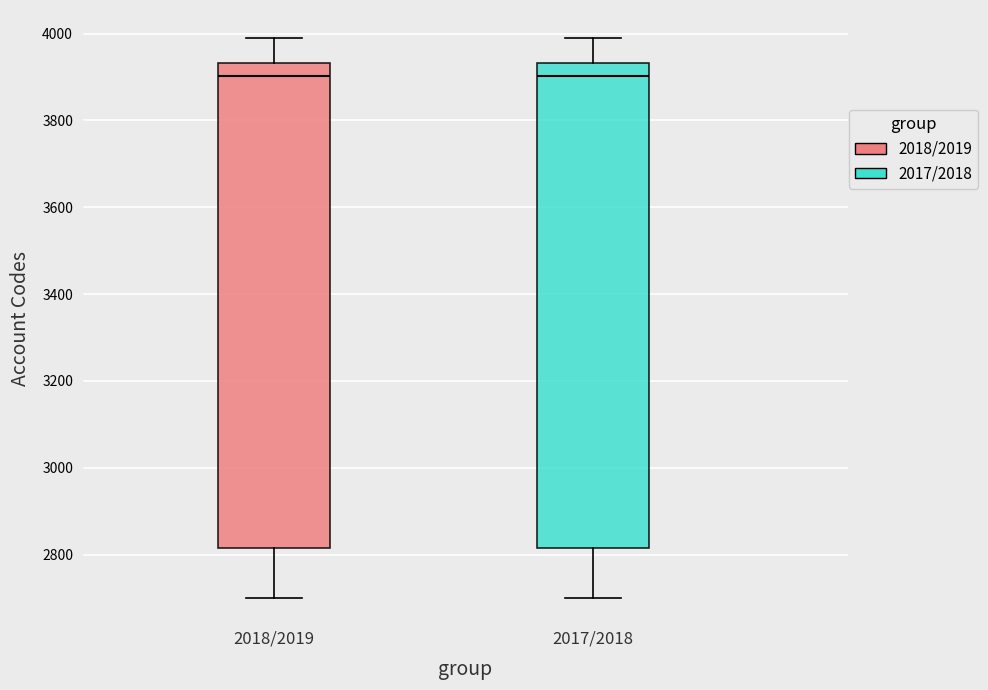

Reading left to right, read every box against the y-axis: the position of its median line, the range the box covers, and the ends of its whiskers. The values are not printed on the chart, so give them approximately, as read against the axis.

2018/2019: median 3900, box 2820 to 3940, whiskers 2700 to 4000
2017/2018: median 3900, box 2820 to 3940, whiskers 2700 to 4000